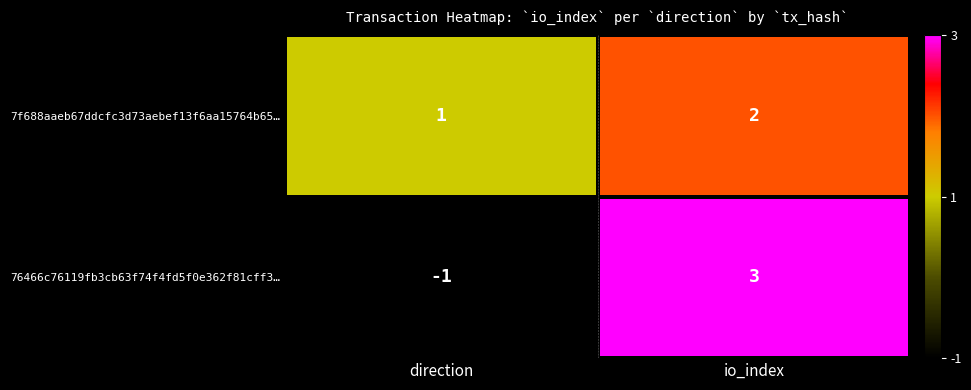

Count the number of categories in the chart.

2